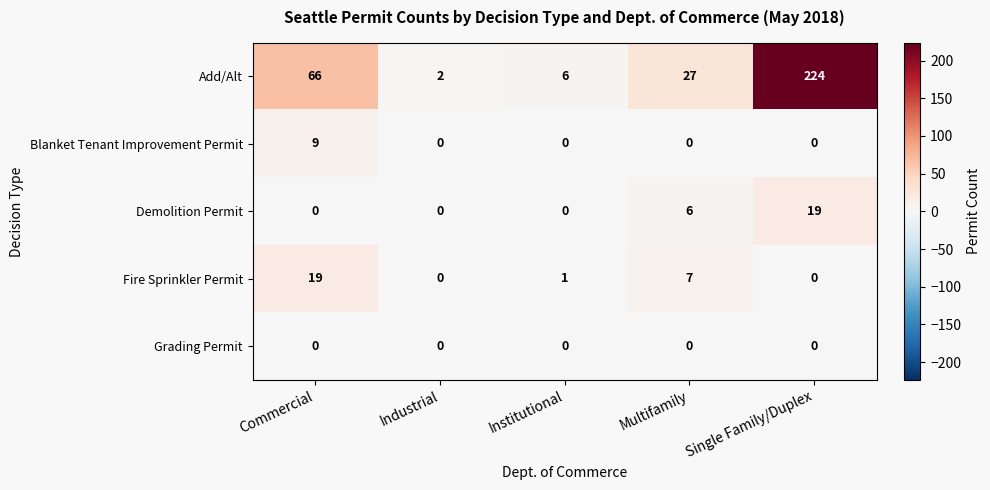

Is it true that Fire Sprinkler Permit equals 1 at Institutional?

True